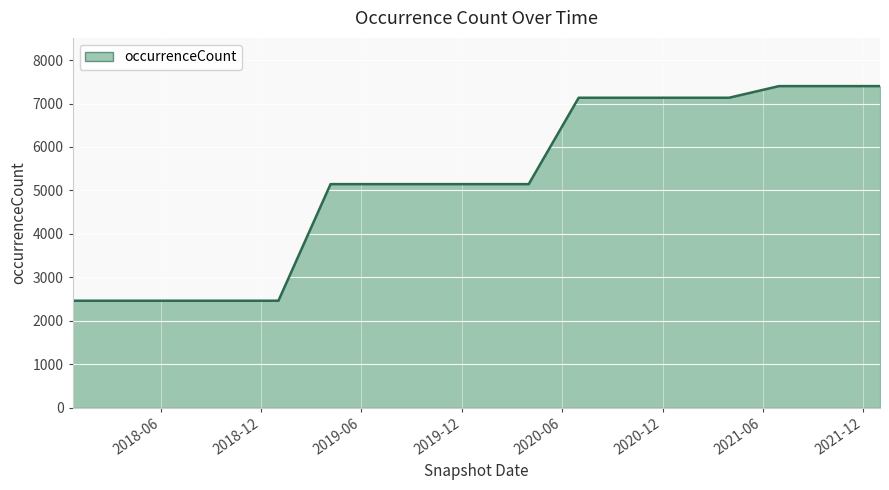

What is the greatest value displayed?

7402